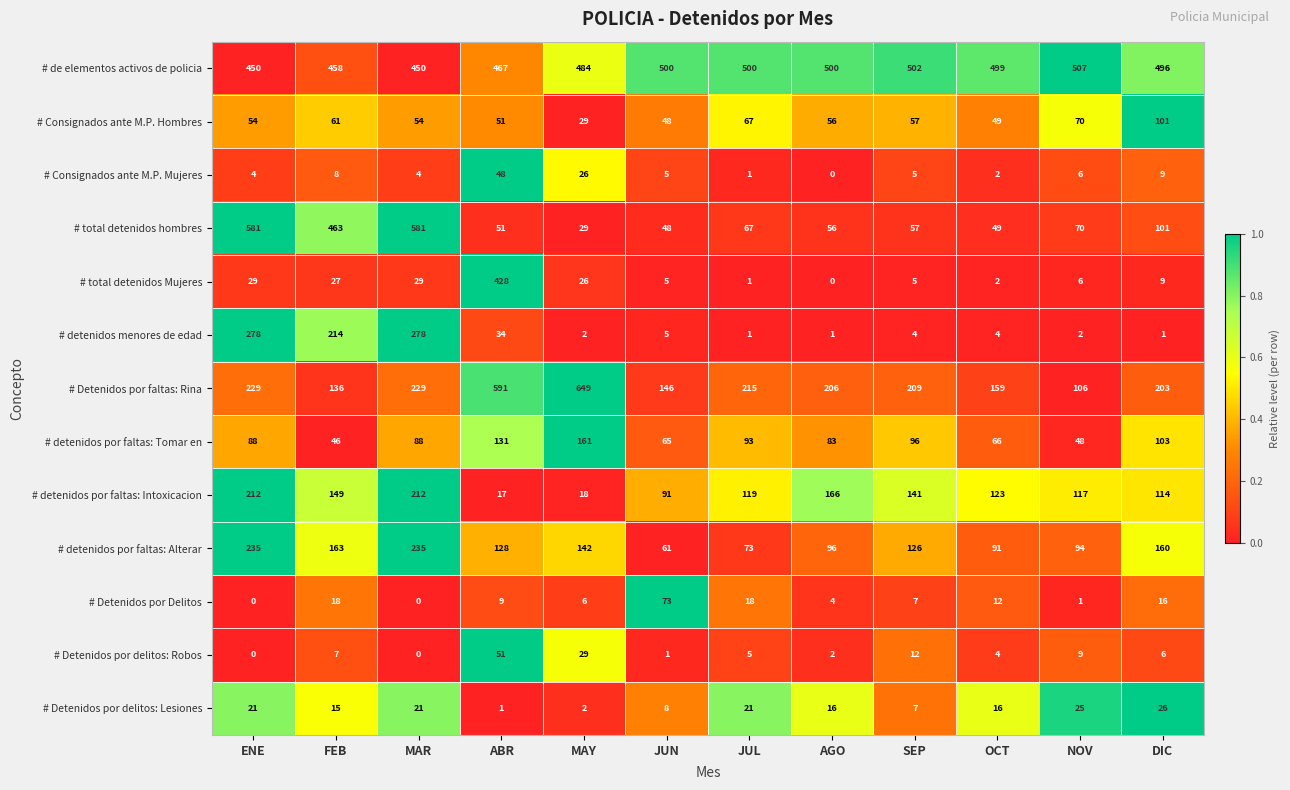

Rank the series by their maximum value, from highest to lowest.

# Detenidos por faltas: Rina, # total detenidos hombres, # de elementos activos de policia, # total detenidos Mujeres, # detenidos menores de edad, # detenidos por faltas: Alterar, # detenidos por faltas: Intoxicacion, # detenidos por faltas: Tomar en, # Consignados ante M.P. Hombres, # Detenidos por Delitos, # Detenidos por delitos: Robos, # Consignados ante M.P. Mujeres, # Detenidos por delitos: Lesiones